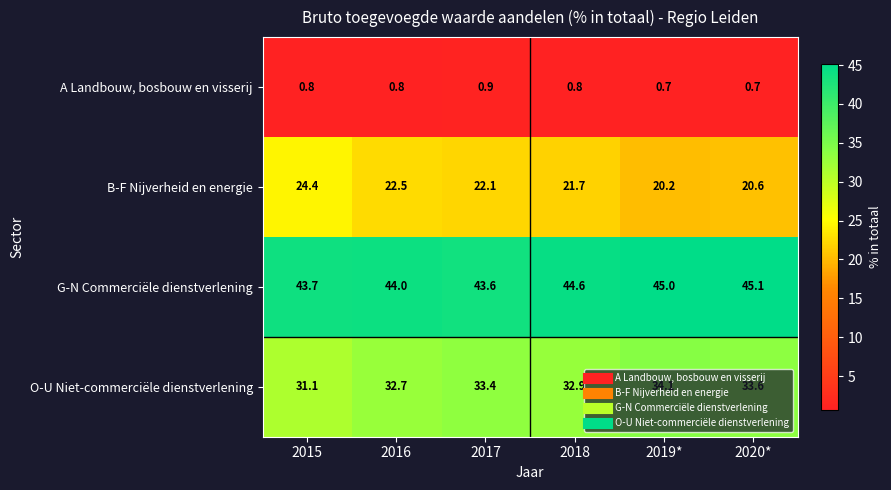

At which label does G-N Commerciële dienstverlening reach its peak?

2020*